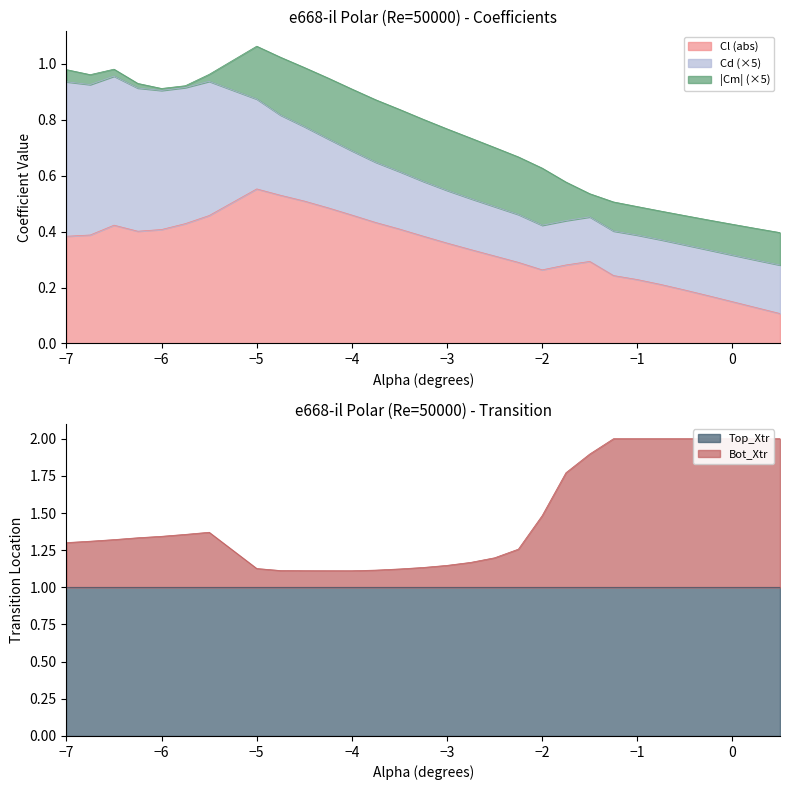

What are all the series names shown in the legend?

Cl, Cd, Cm, Top_Xtr, Bot_Xtr